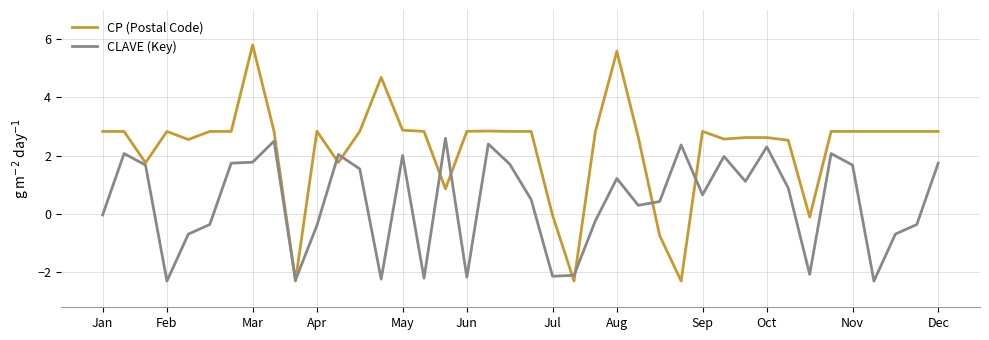

Which series ends up on top after the final intersection of CLAVE (Key) and CP (Postal Code)?

CP (Postal Code)